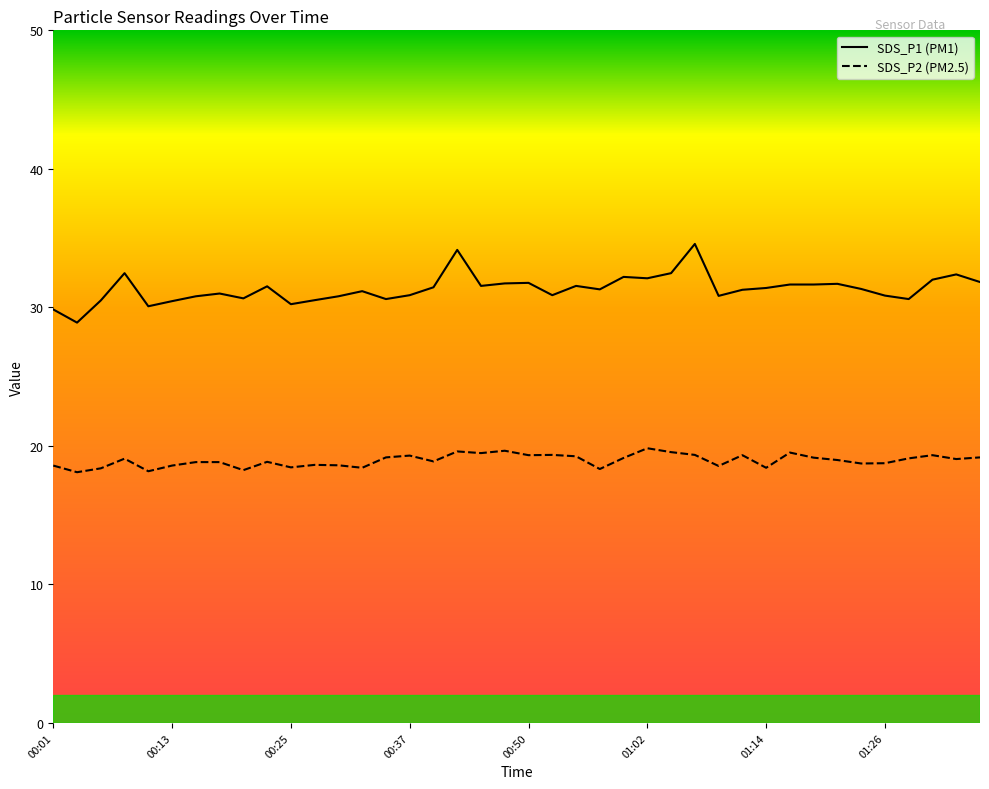

Where does the SDS_P1 series first go above 31?

00:08